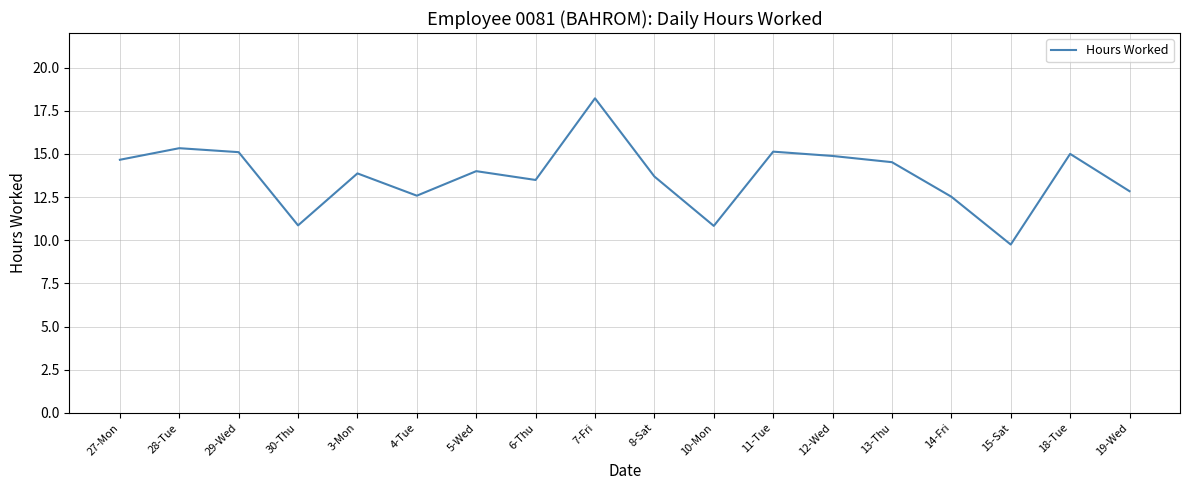

What is the smallest value displayed?

9.8